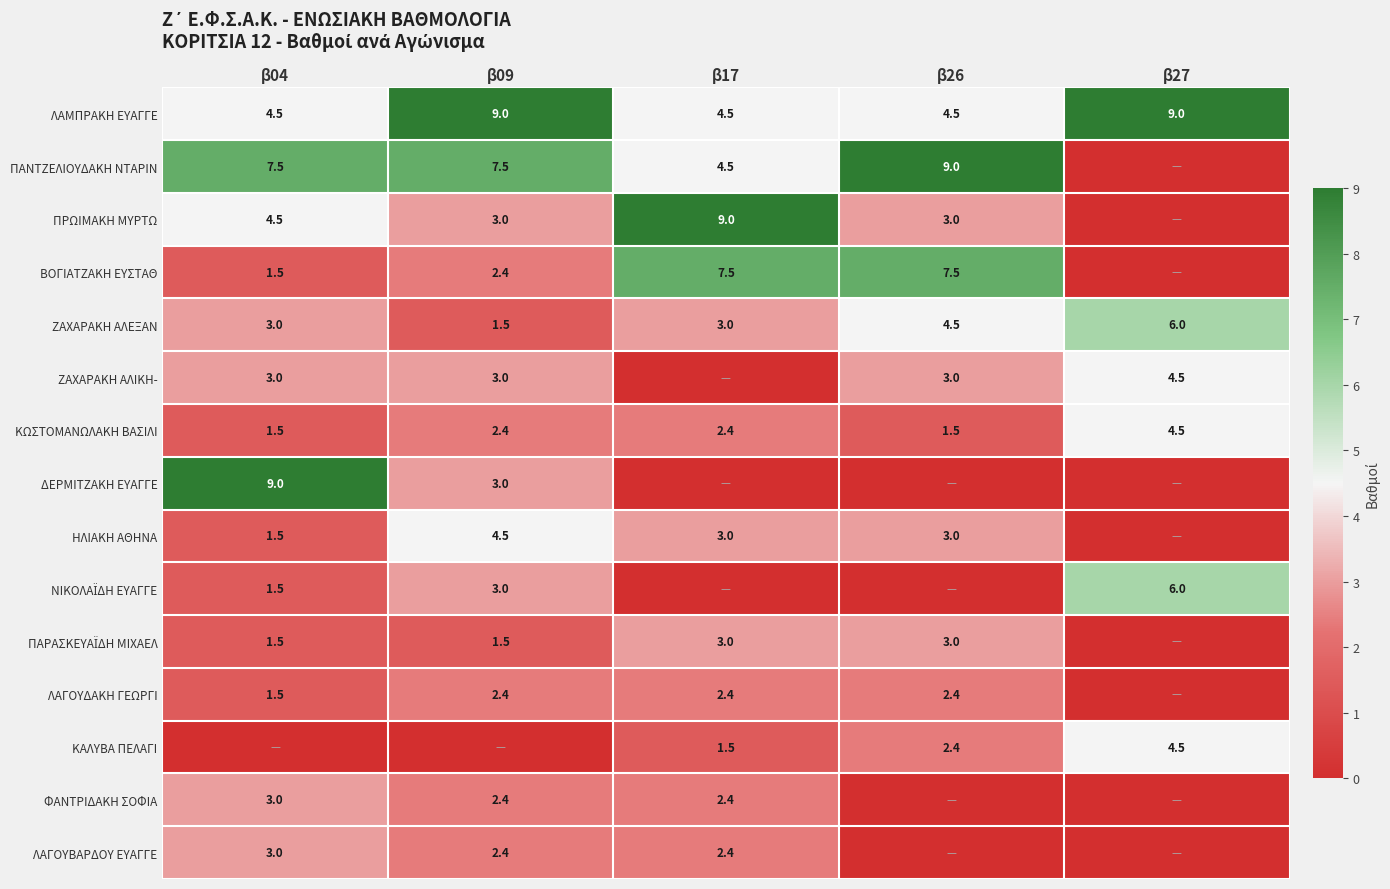

Is the value of ΠΡΩΙΜΑΚΗ ΜΥΡΤΩ at β26 greater than the value of ΠΑΝΤΖΕΛΙΟΥΔΑΚΗ ΝΤΑΡΙΝ at β09?

No